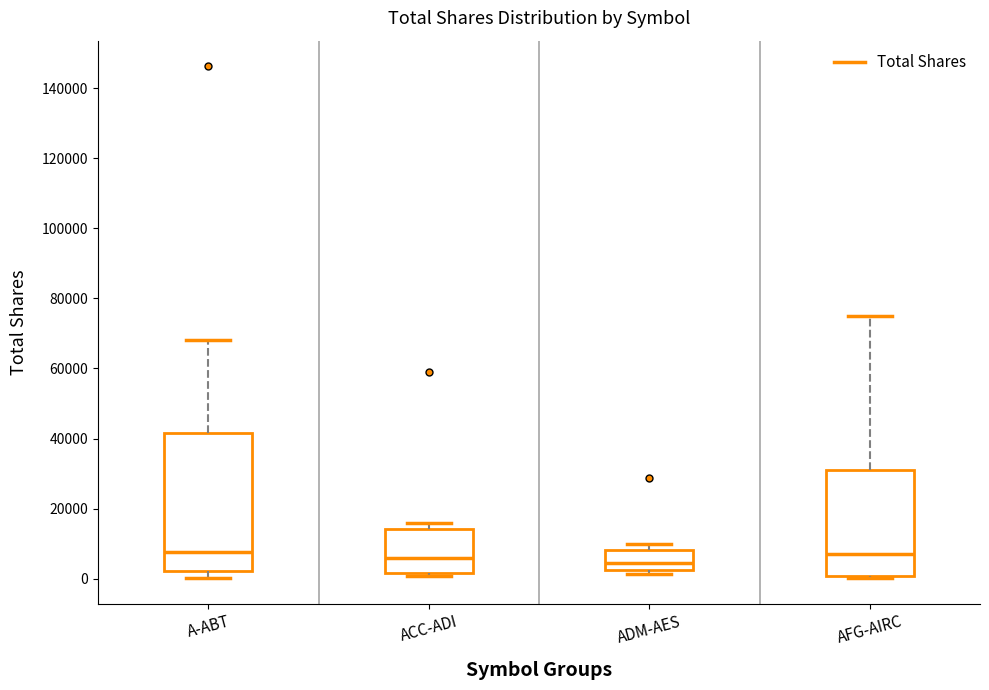

Reading left to right, read every box against the y-axis: the position of its median line, the range the box covers, and the ends of its whiskers. The values are not printed on the chart, so give them approximately, as read against the axis.

A-ABT: median 8000, box 2000 to 42000, whiskers 0 to 68000
ACC-ADI: median 6000, box 2000 to 14000, whiskers 0 to 16000
ADM-AES: median 4000, box 2000 to 8000, whiskers 2000 (just below the box's lower edge) to 10000
AFG-AIRC: median 8000, box 0 to 30000, whiskers 0 to 76000